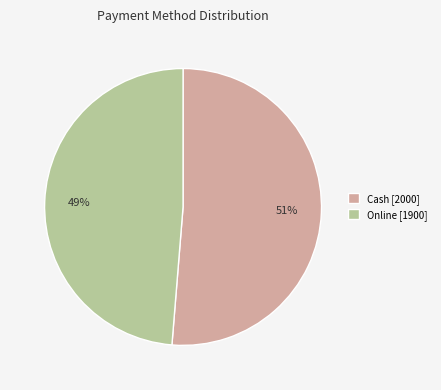

Which slice is the largest?

Cash [2000]